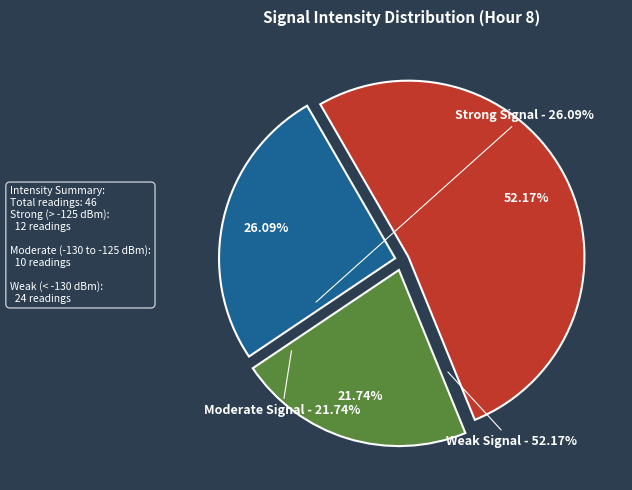

To the nearest percent, what is the difference between the largest and smallest slice percentages?

30%